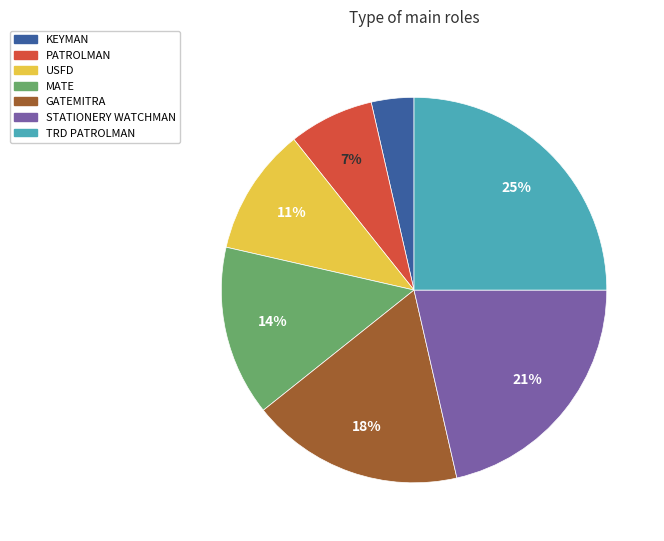

What percentage is the KEYMAN slice, to the nearest percent?

4%